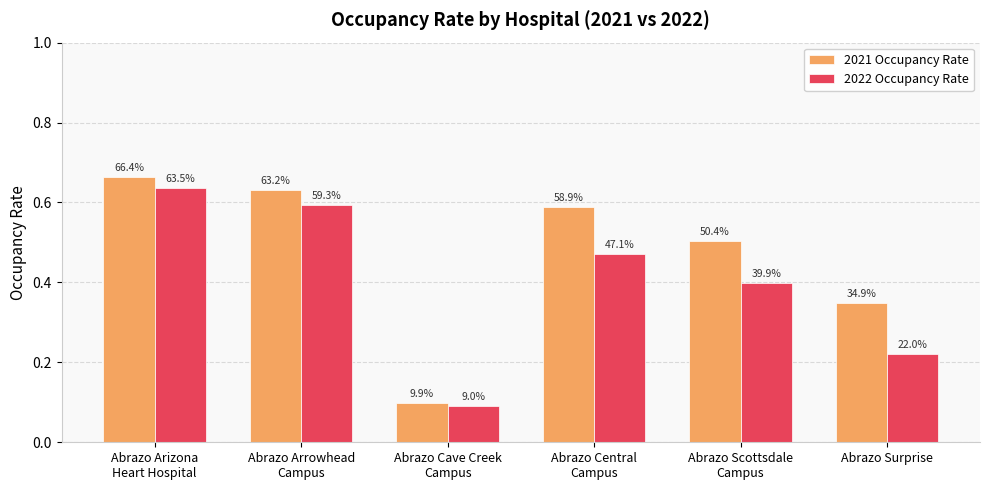

What is the label of the 5th bar from the right?

Abrazo Arrowhead
Campus